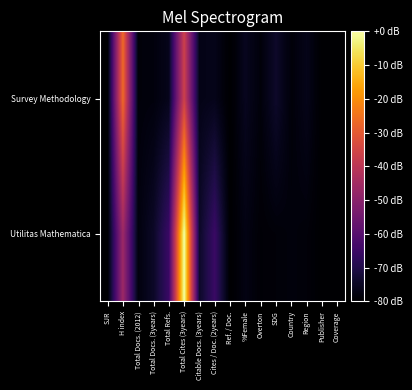

Reading left to right, what are all the values shown in this chart?

Utilitas Mathematica: SJR=-80.0	H index=-46.2	Total Docs. (2012)=-78.0	Total Docs. (3years)=-74.4	Total Refs.=-65.4	Total Cites (3years)=0.0	Citable Docs. (3years)=-74.3	Cites / Doc. (2years)=-65.4	Ref. / Doc.=-80.0	%Female=-77.4	Overton=-79.1	SDG=-78.7	Country=-78.3	Region=-78.7	Publisher=-80.0	Coverage=-80.0
Survey Methodology: SJR=-80.0	H index=-26.4	Total Docs. (2012)=-78.5	Total Docs. (3years)=-78.2	Total Refs.=-76.2	Total Cites (3years)=-36.2	Citable Docs. (3years)=-76.7	Cites / Doc. (2years)=-76.3	Ref. / Doc.=-80.0	%Female=-75.7	Overton=-78.5	SDG=-74.0	Country=-78.7	Region=-76.4	Publisher=-80.0	Coverage=-80.0